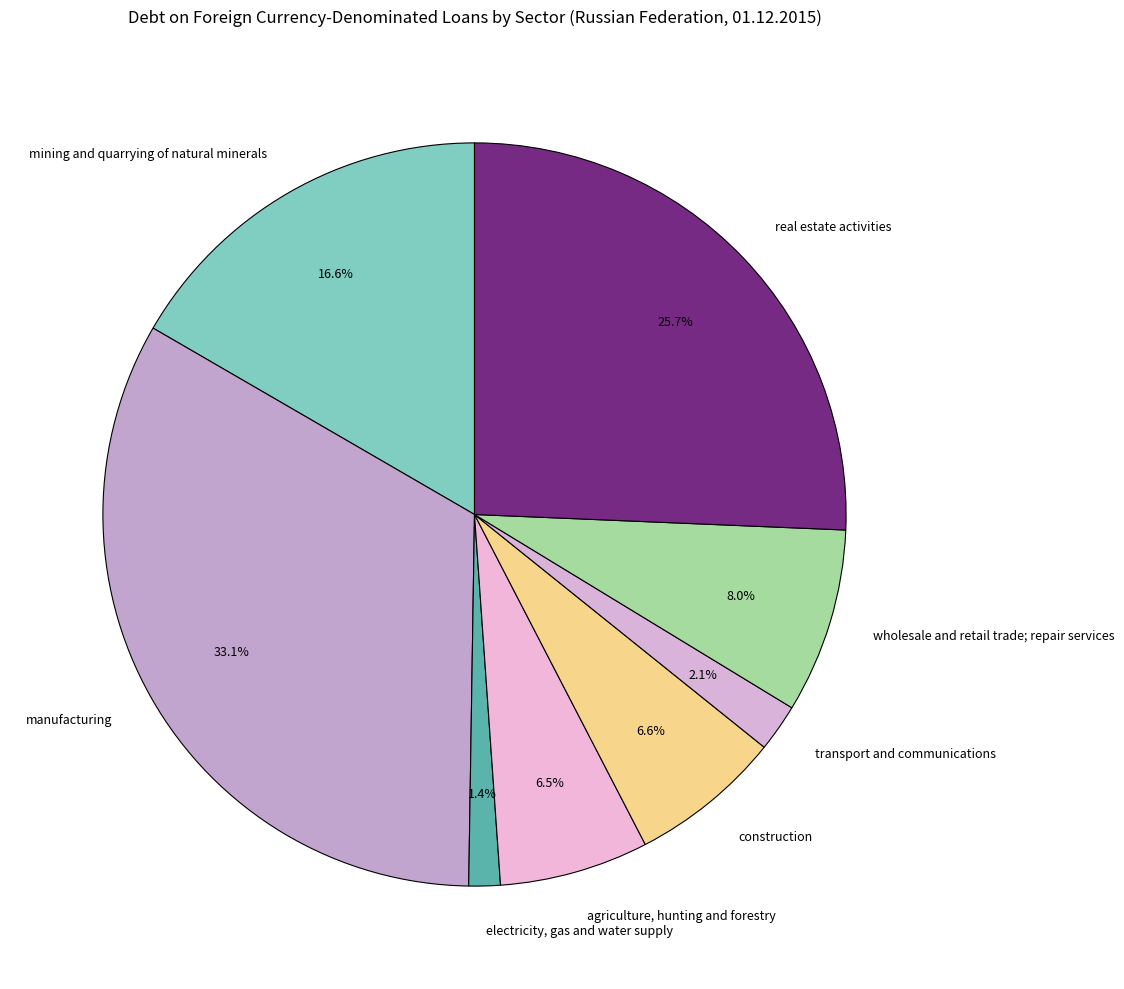

How many slices are in this pie chart?

8